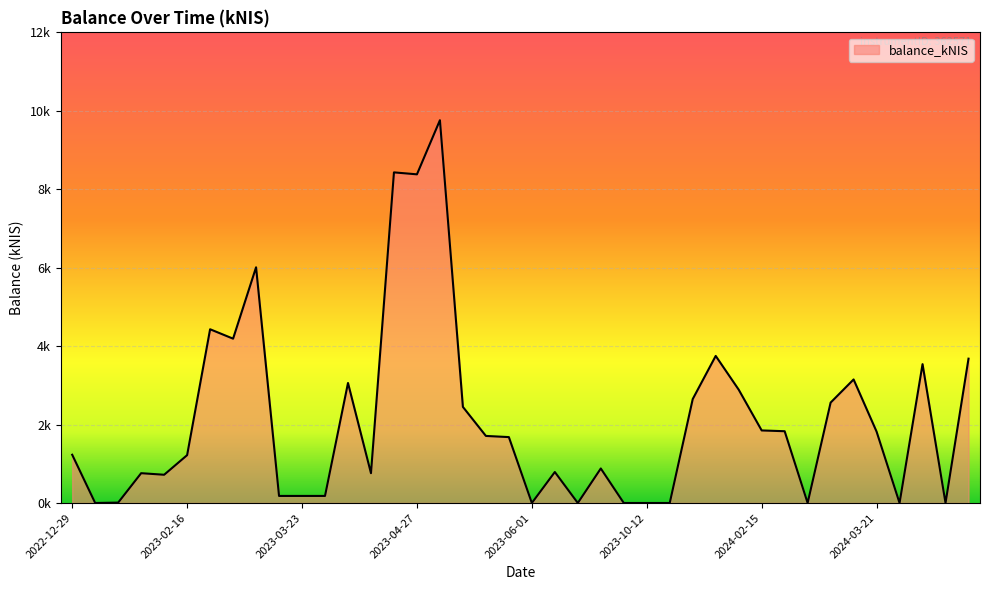

Is this an area chart (filled region under the line)?

Yes